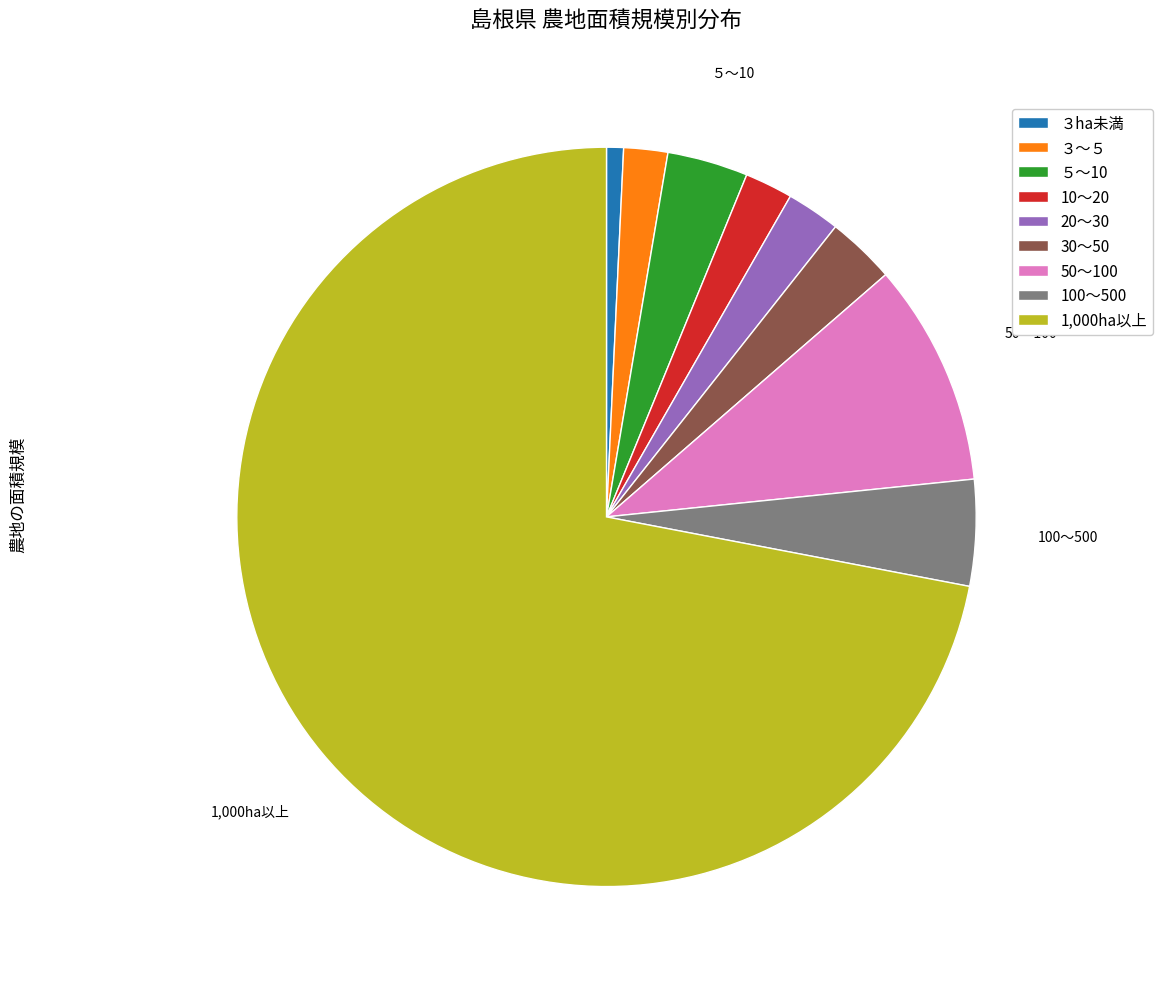

Does 50～100 account for over 50% of the chart?

No